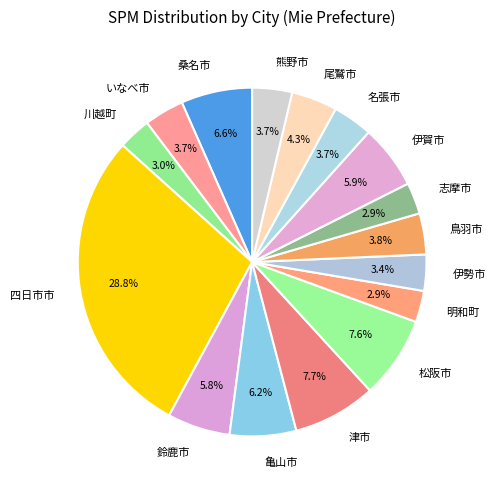

What is the largest slice in the pie chart?

四日市市